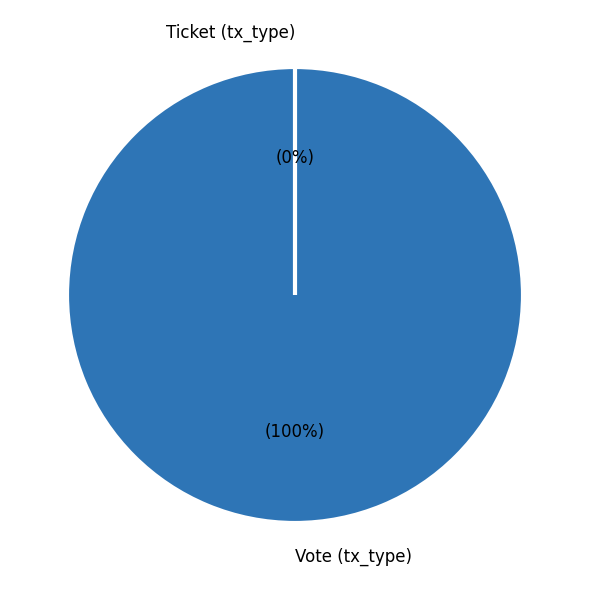

Rank the categories by value from highest to lowest.

Vote (tx_type), Ticket (tx_type)